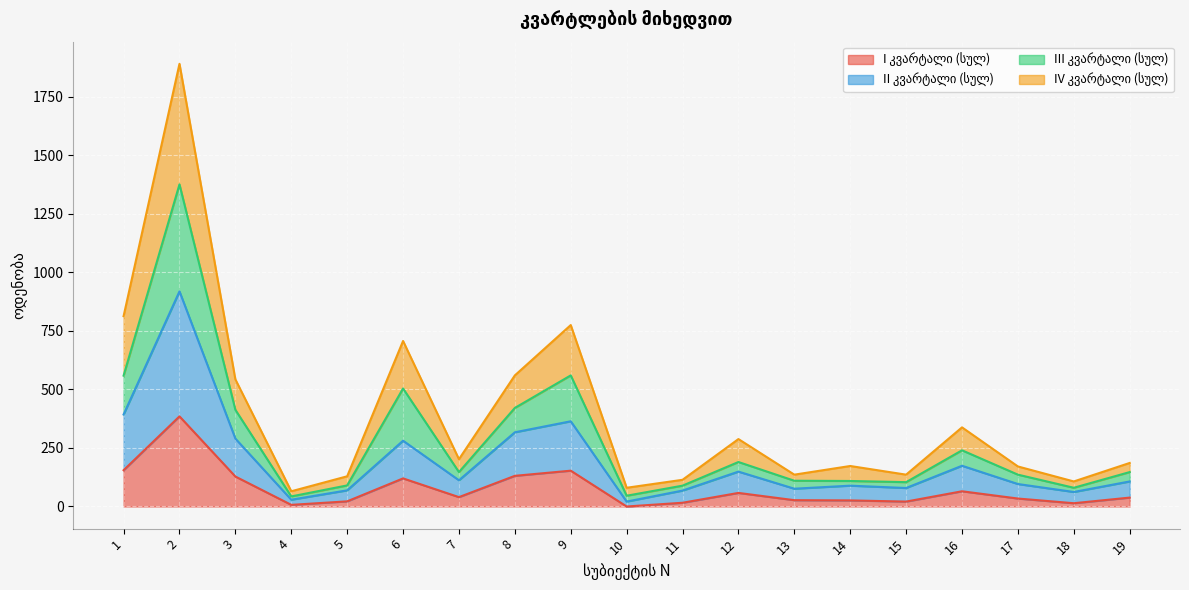

How many lines are shown in the chart?

4